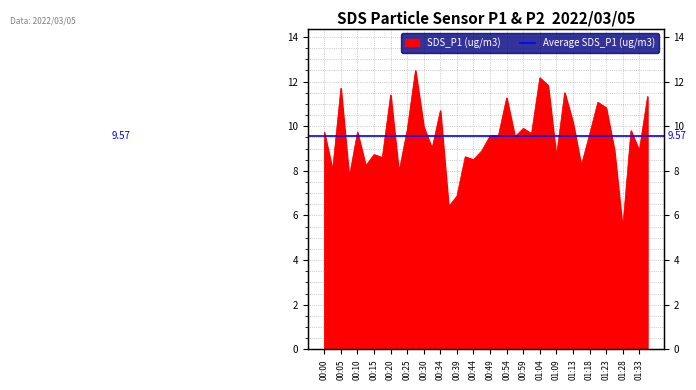

Approximately how many times larger is the value at 00:15 compared to 01:13?

0.9